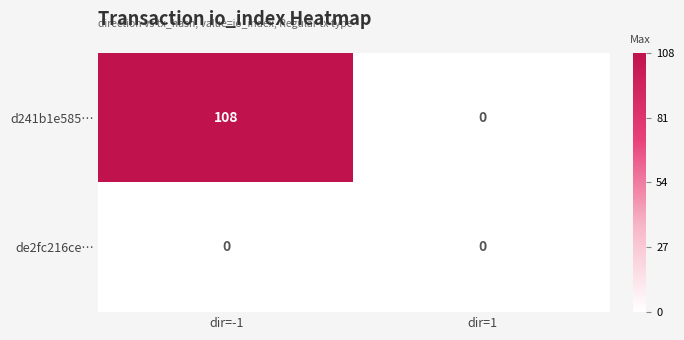

Reading left to right, transcribe all the data shown in this chart.

d241b1e585…: 108	0
de2fc216ce…: 0	0